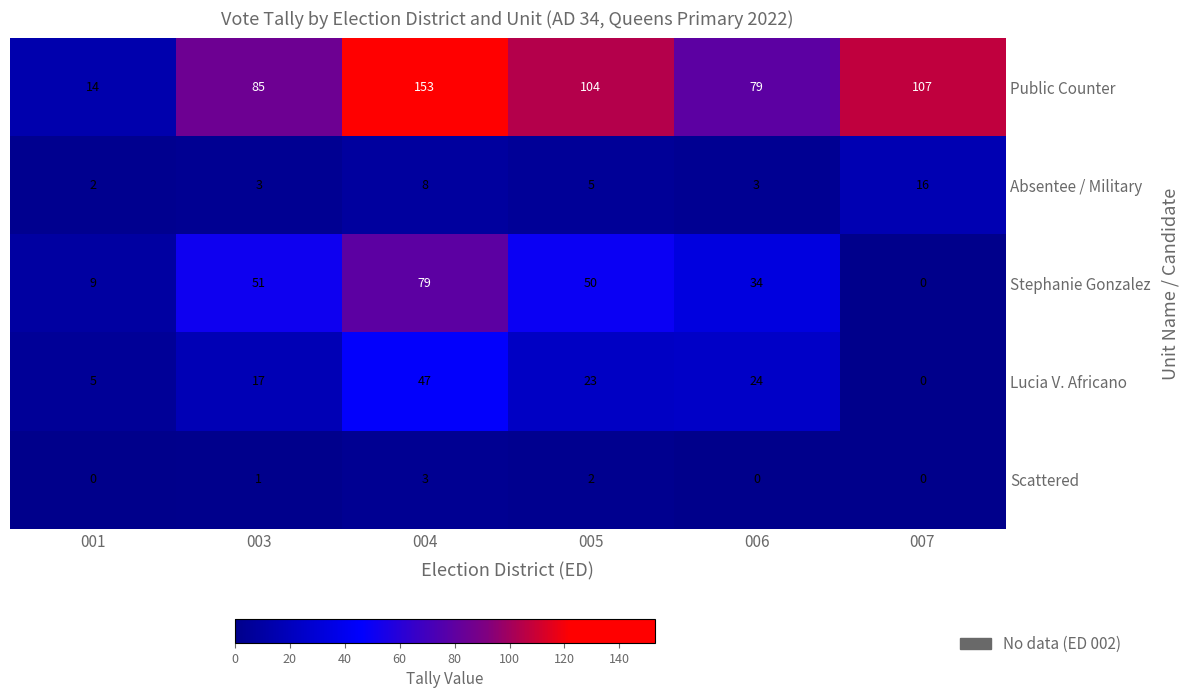

Between 005 and 006, which series saw the biggest shift?

Public Counter